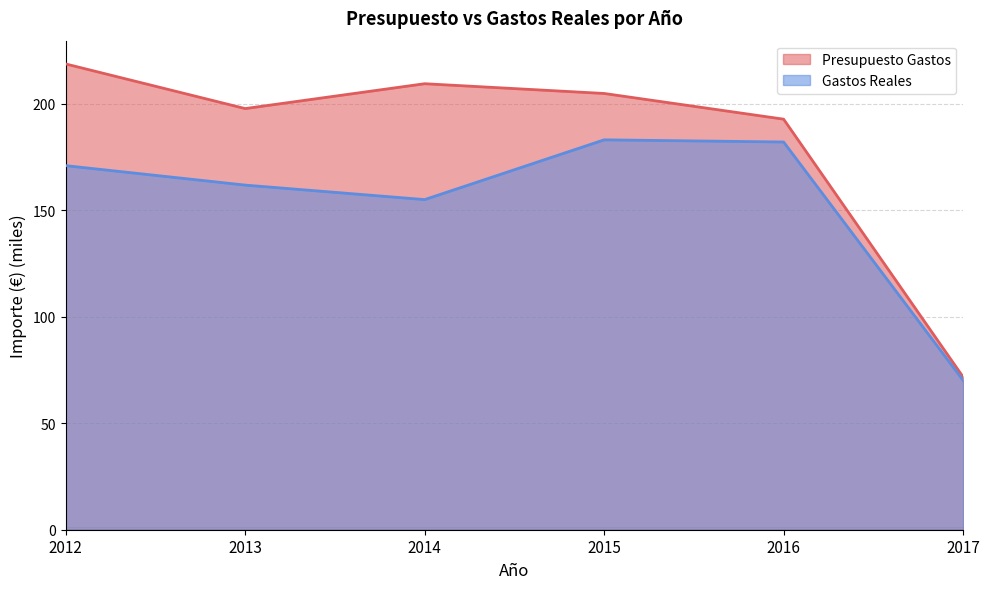

List the series in order of their overall mean, lowest first.

Gastos Reales, Presupuesto Gastos